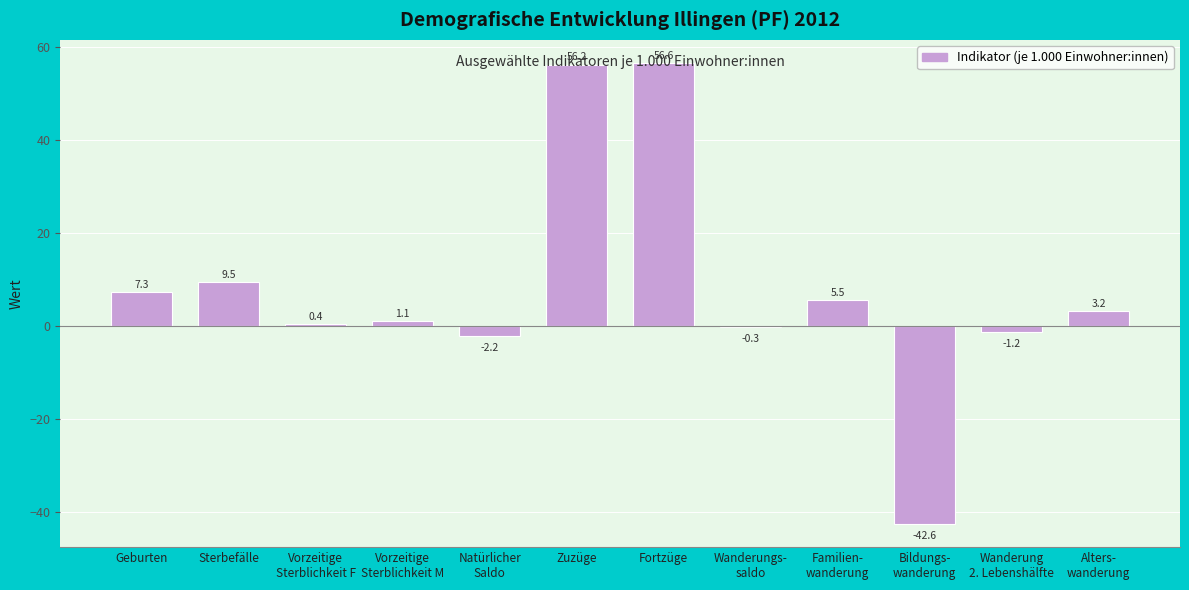

What is the sum of all values?

93.5